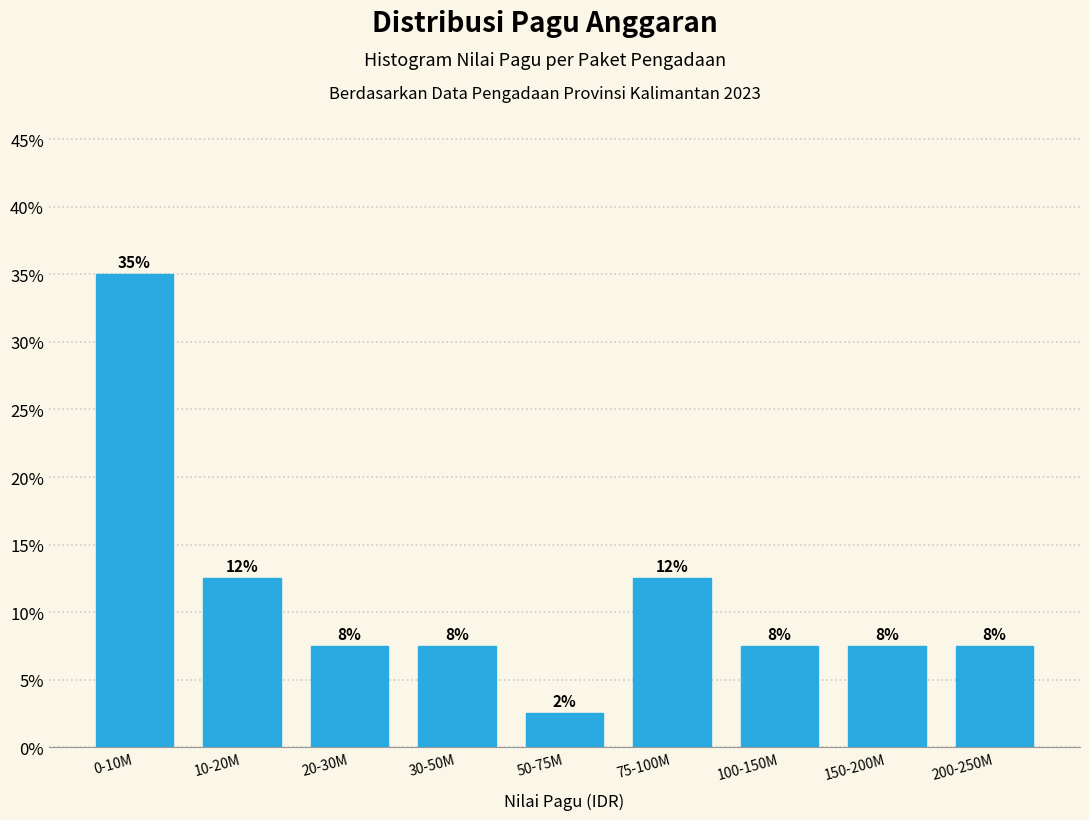

How many bars are there in total?

9